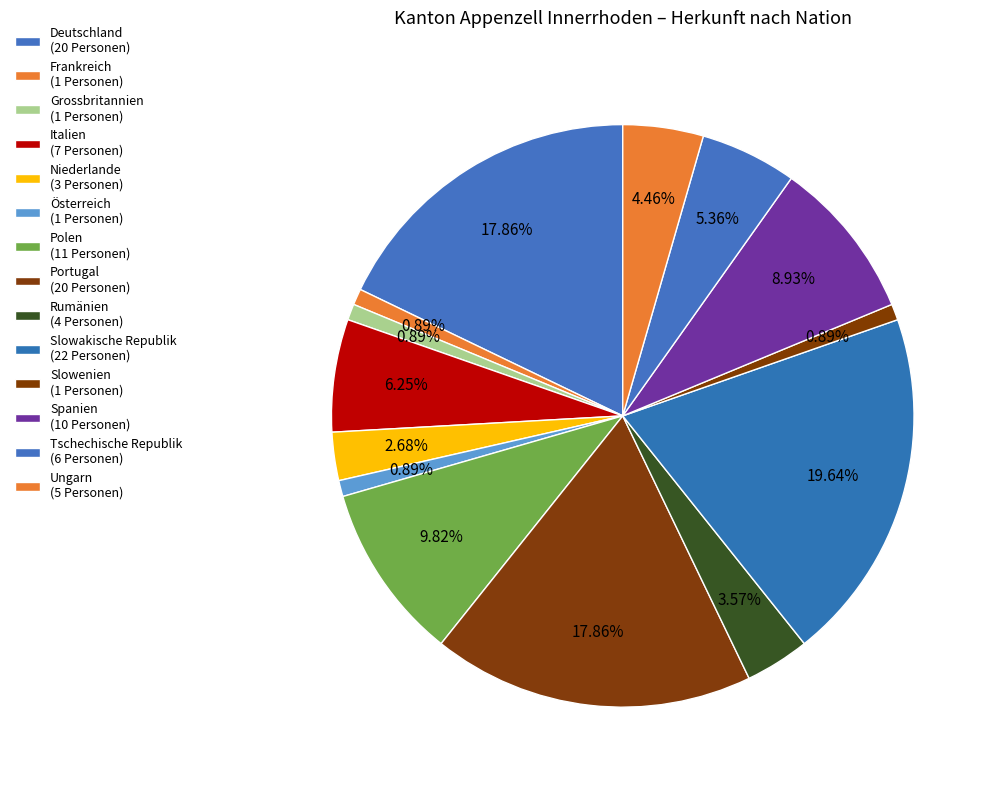

True or false: Niederlande accounts for 3% of the total.

True